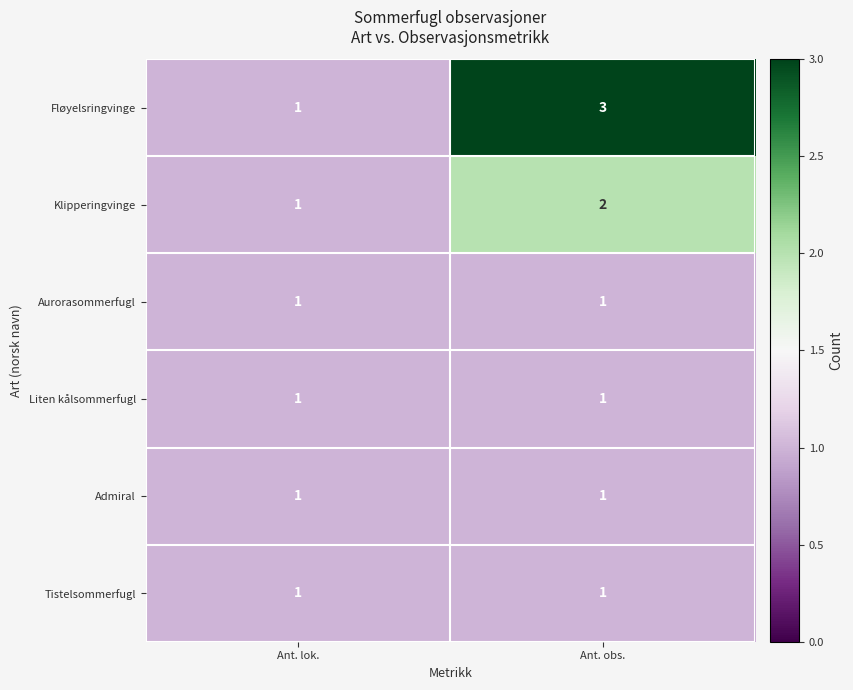

Reading right to left, transcribe all the data shown in this chart.

Fløyelsringvinge: 3	1
Klipperingvinge: 2	1
Aurorasommerfugl: 1	1
Liten kålsommerfugl: 1	1
Admiral: 1	1
Tistelsommerfugl: 1	1